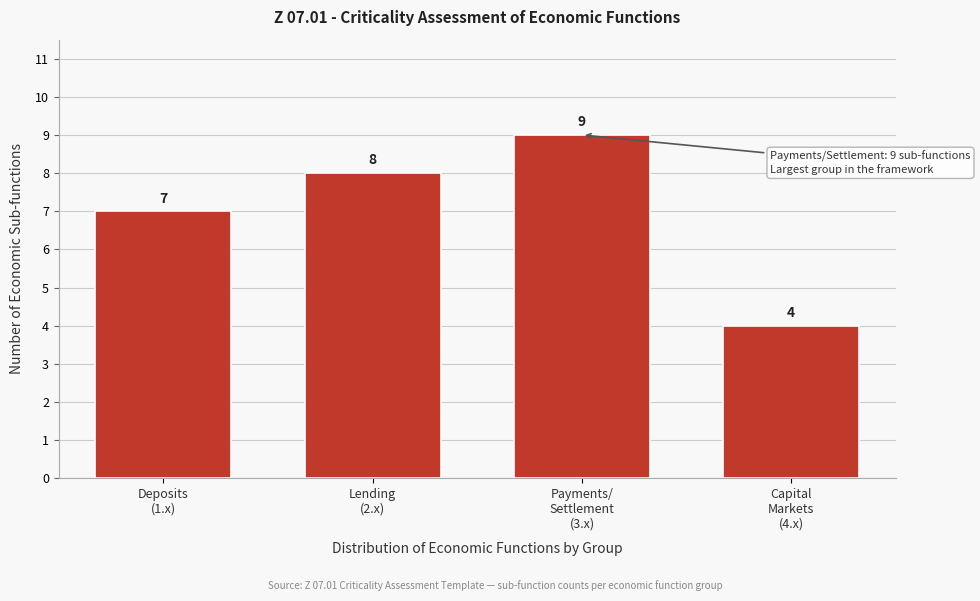

Reading right to left, transcribe all the data shown in this chart.

4	9	8	7